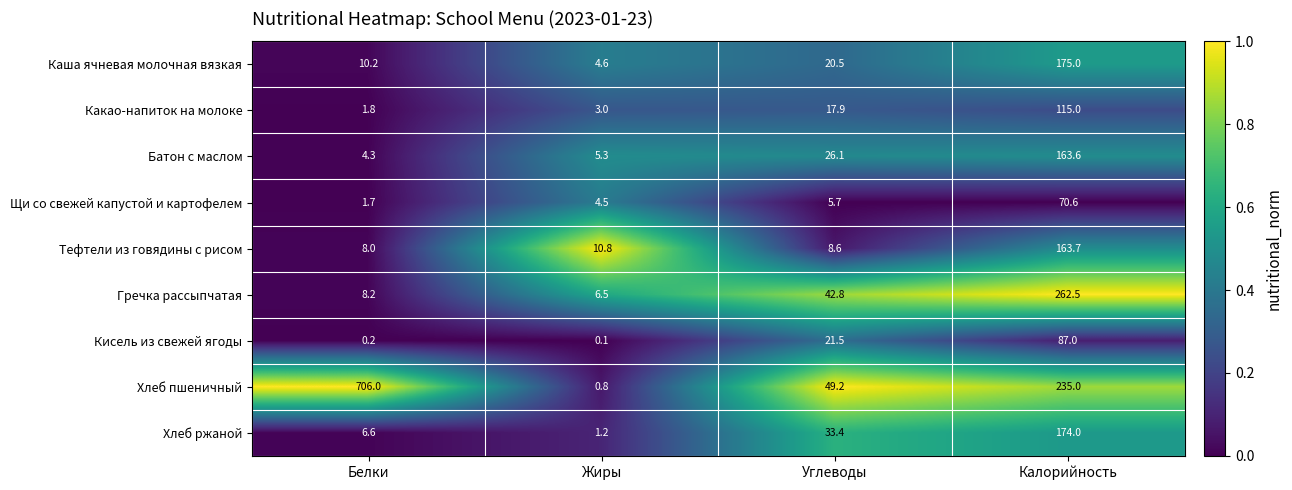

Which series changed the most between Углеводы and Калорийность?

Гречка рассыпчатая